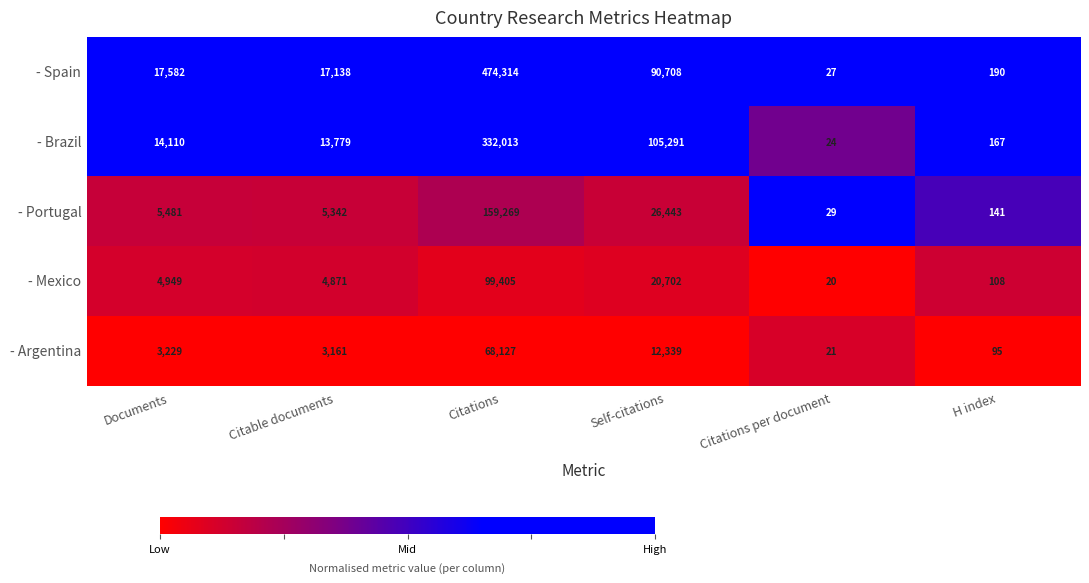

At Self-citations, list the series in order from largest to smallest.

- Brazil, - Spain, - Portugal, - Mexico, - Argentina